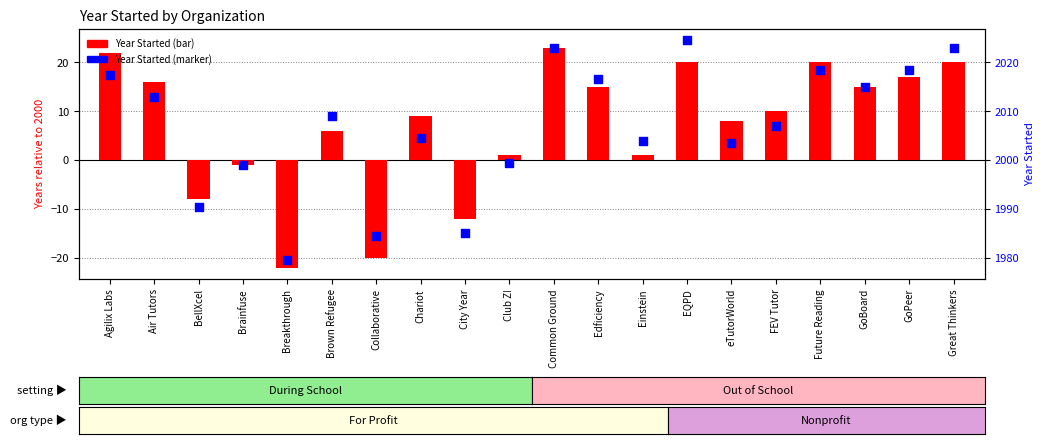

Which series has the largest Y range (max minus min)?

Year Started (During School)